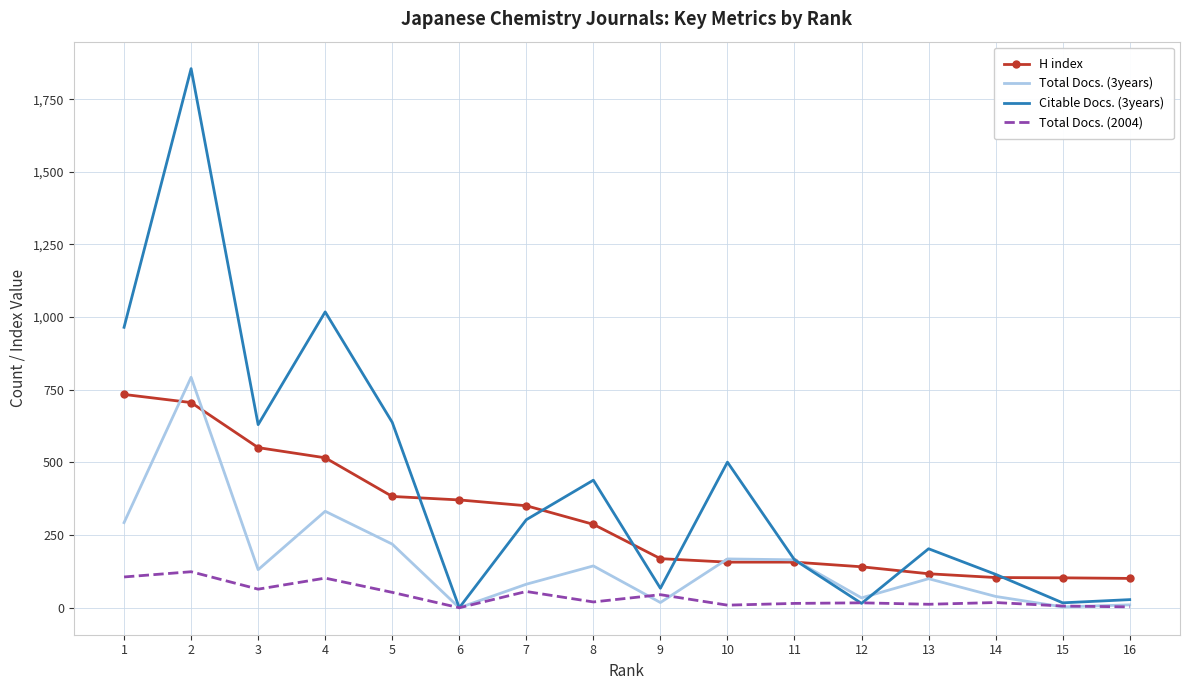

At which category does Total Docs. (3years) reach its first local valley?

3